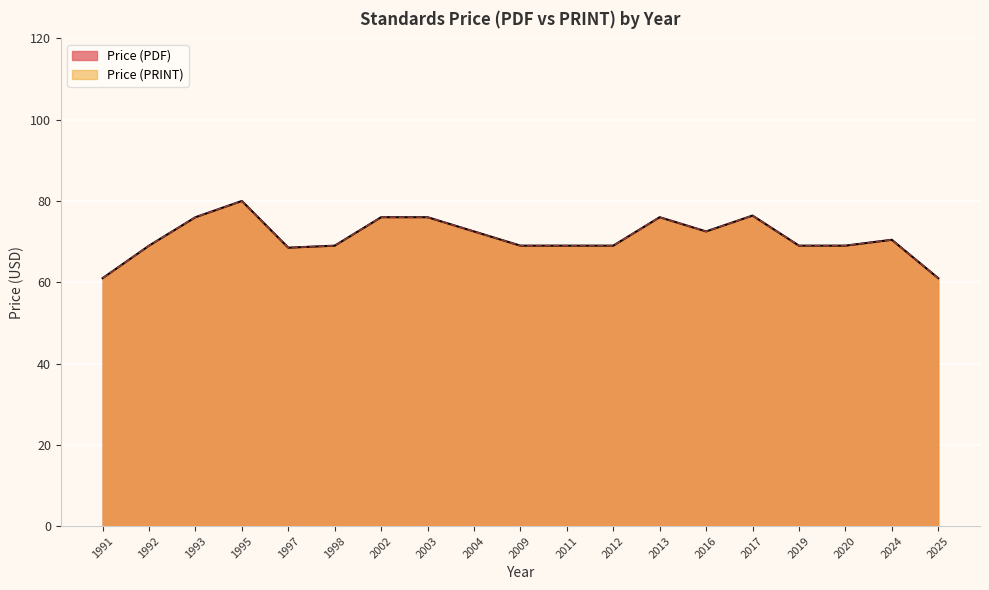

At which label does Price (PRINT) reach its peak?

1995